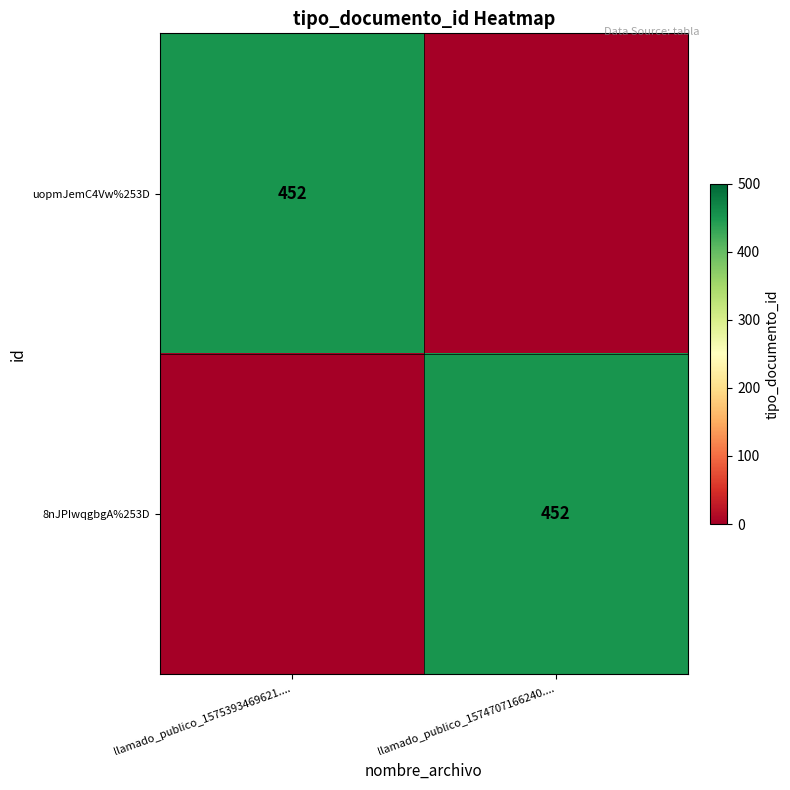

The uopmJemC4Vw%253D series shows 678 at llamado_publico_1575393469621..... True or false?

False